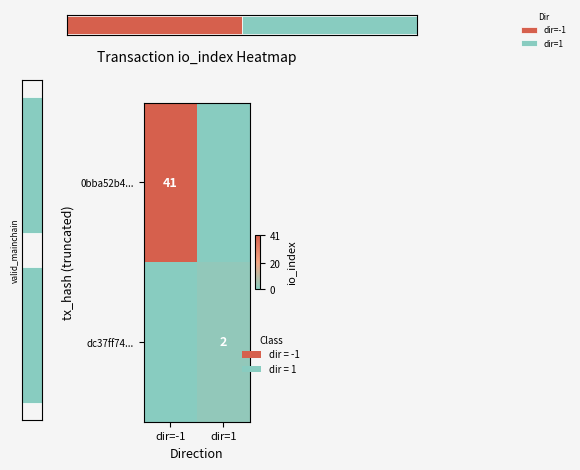

Is it true that dc37ff74... equals 0 at dir=1?

False